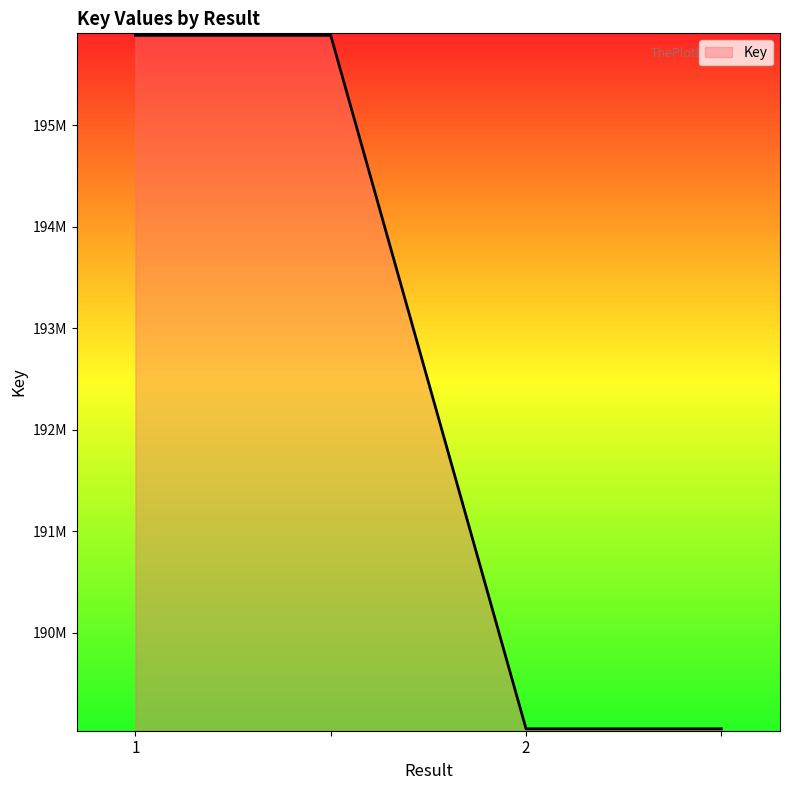

Is this an area chart (filled region under the line)?

Yes